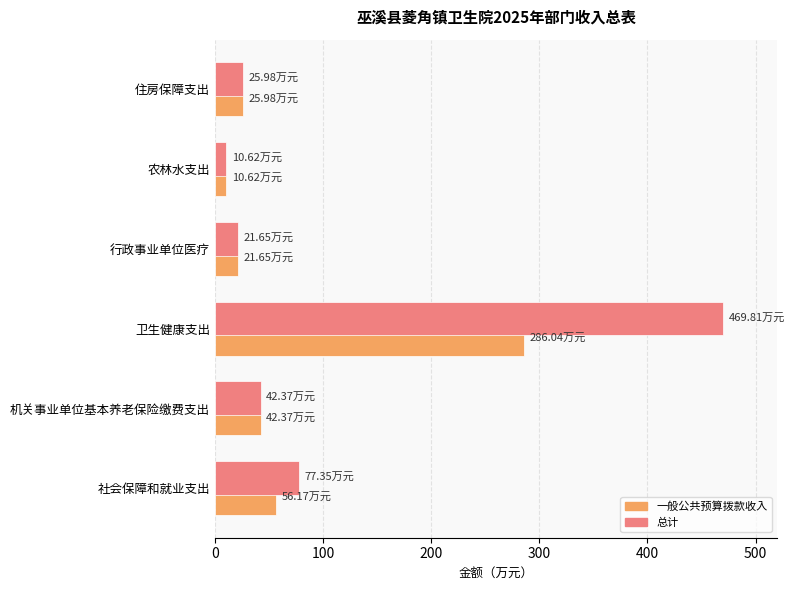

At which label does 一般公共预算拨款收入 reach its peak?

卫生健康支出